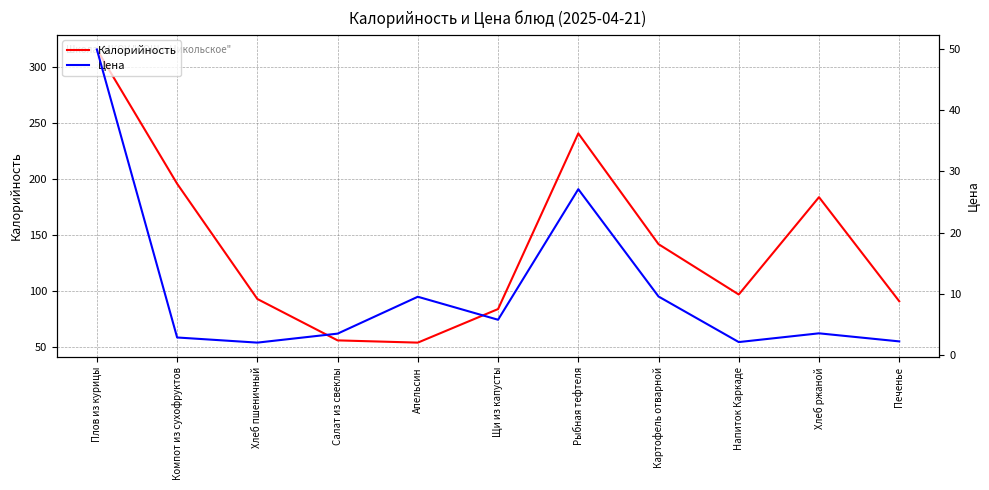

List the series in order of their overall mean, lowest first.

Цена, Калорийность